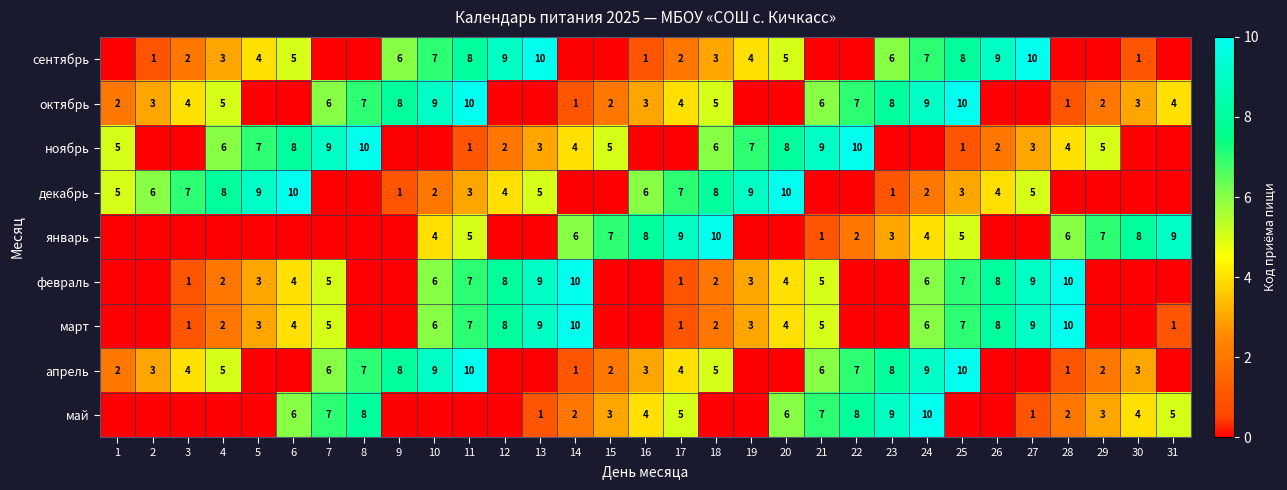

The февраль series shows 2 at 3. True or false?

False